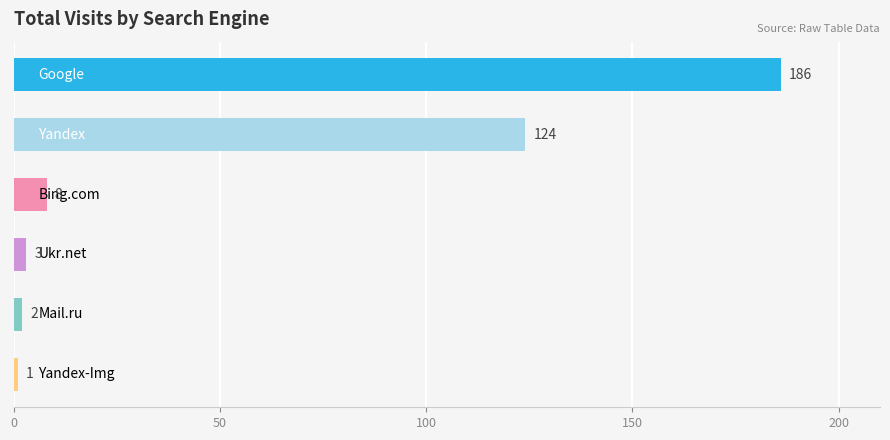

What is the greatest value displayed?

186